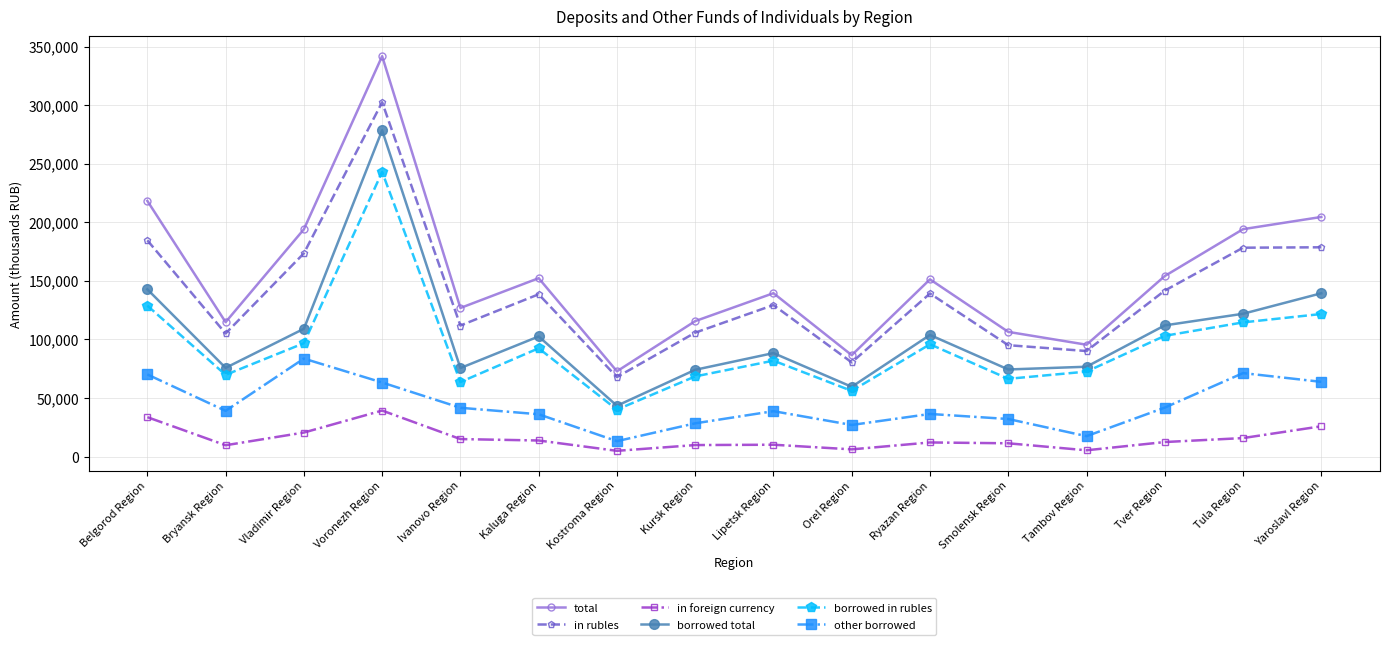

What is the label of the 8th point from the left?

Kursk Region